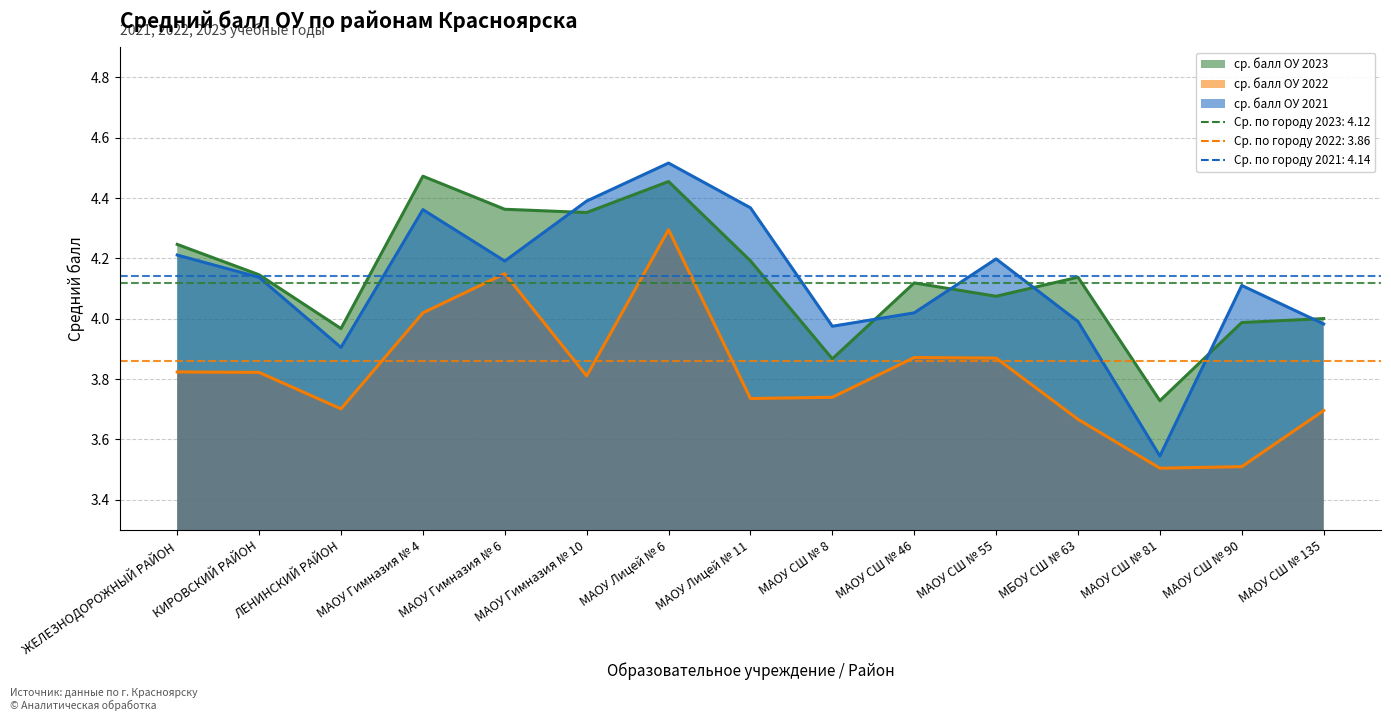

At which label does ср. балл ОУ 2021 first exceed 4?

ЖЕЛЕЗНОДОРОЖНЫЙ РАЙОН